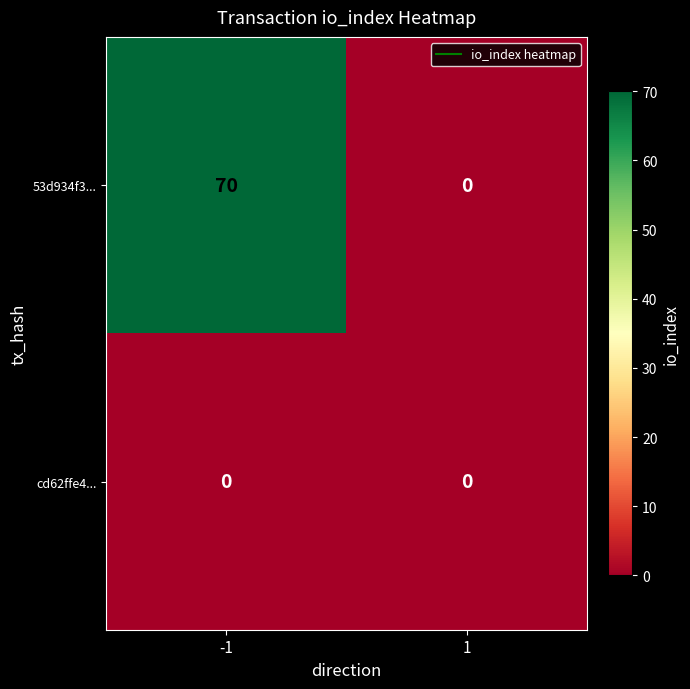

Which series has the largest total across all categories?

53d934f3...